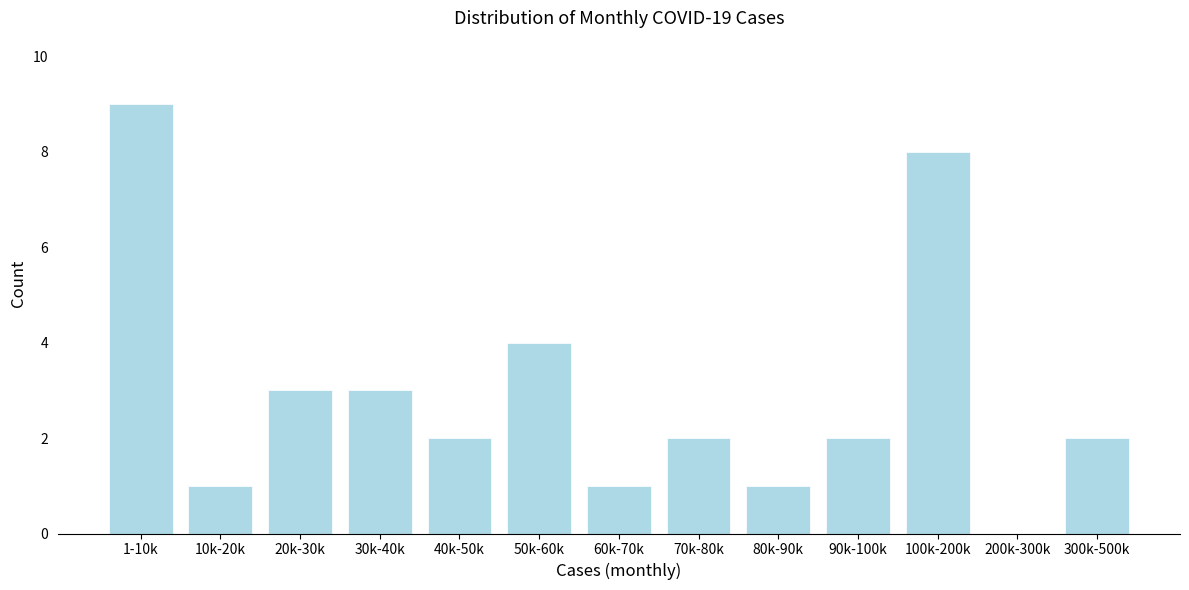

Reading right to left, transcribe all the data shown in this chart.

300k-500k=2	200k-300k=0	100k-200k=8	90k-100k=2	80k-90k=1	70k-80k=2	60k-70k=1	50k-60k=4	40k-50k=2	30k-40k=3	20k-30k=3	10k-20k=1	1-10k=9